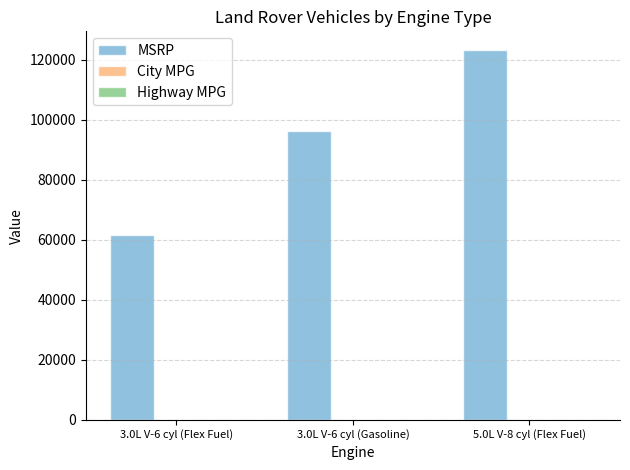

Which series has the largest total across all categories?

MSRP